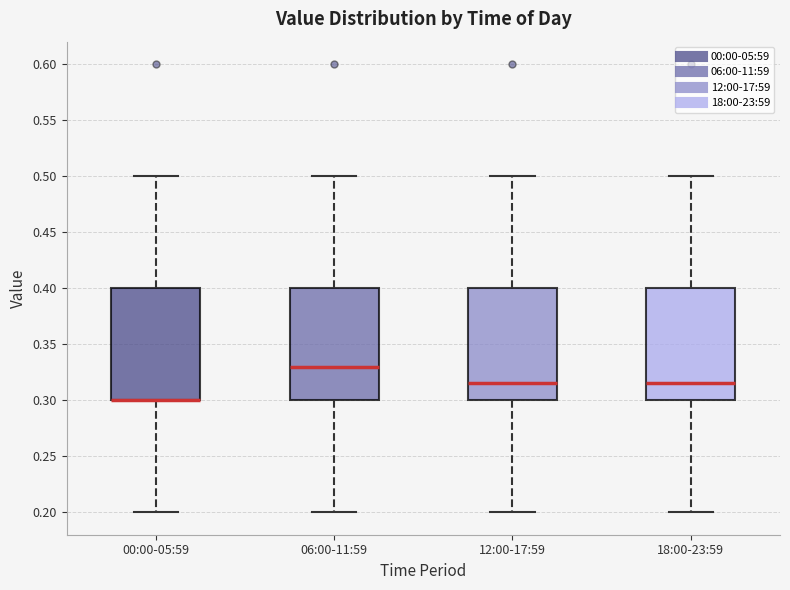

Reading left to right, transcribe this box plot: for each box, give where its median line is, the range the box spans, and where its two whiskers end, as read against the y-axis. The values are not printed on the chart, so give them approximately, as read against the axis.

00:00-05:59: median 0.300 (drawn on the box's lower edge), box 0.300 to 0.400, whiskers 0.200 to 0.500
06:00-11:59: median 0.330, box 0.300 to 0.400, whiskers 0.200 to 0.500
12:00-17:59: median 0.315, box 0.300 to 0.400, whiskers 0.200 to 0.500
18:00-23:59: median 0.315, box 0.300 to 0.400, whiskers 0.200 to 0.500